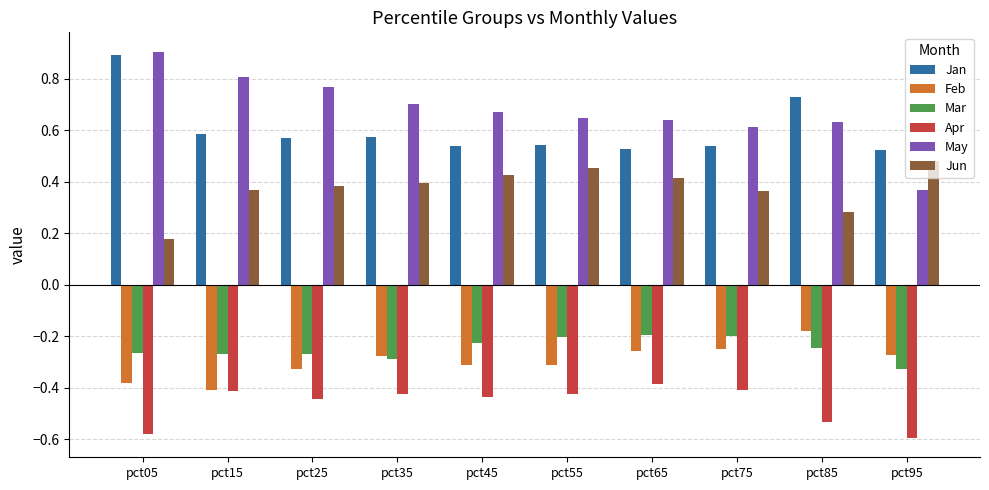

The Jan series shows 1.2 at pct05. True or false?

False